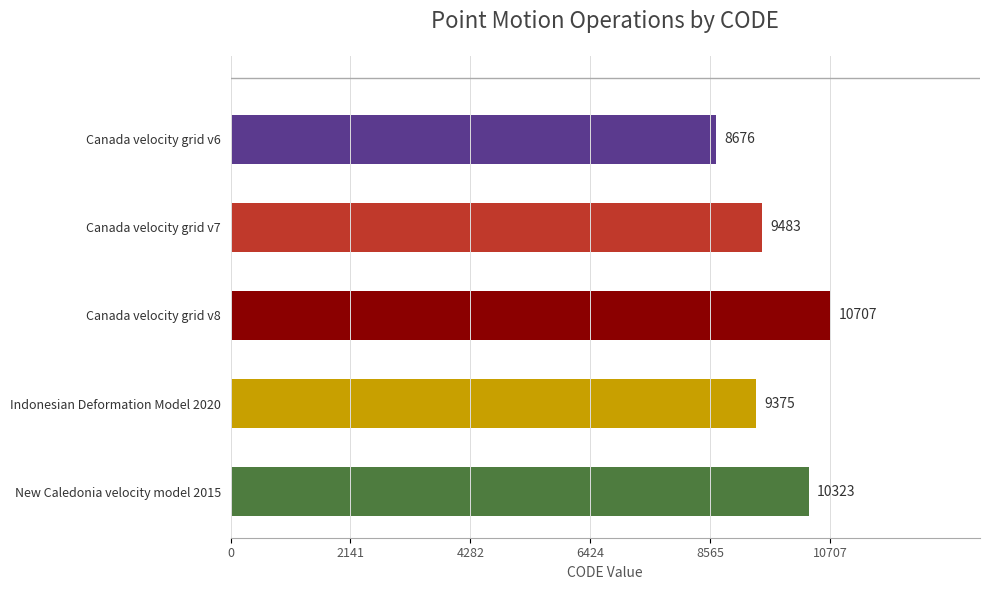

Reading top to bottom, what are all the values shown in this chart?

8676	9483	10707	9375	10323